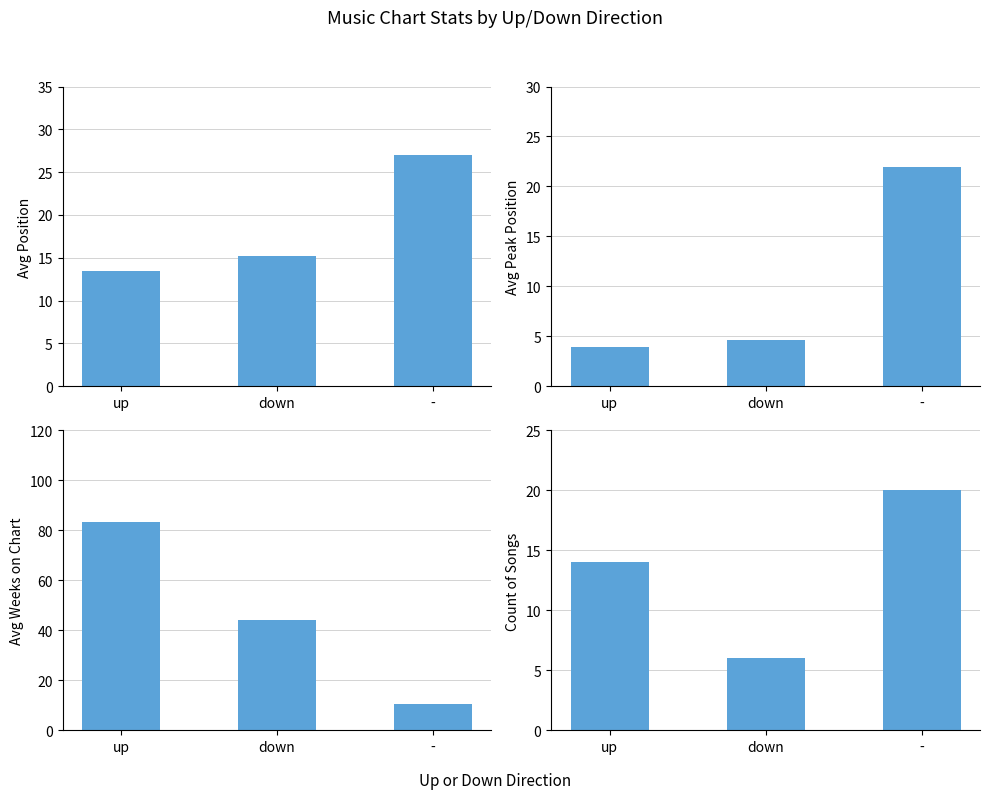

Between down and -, which series saw the biggest shift?

Avg Weeks on Chart